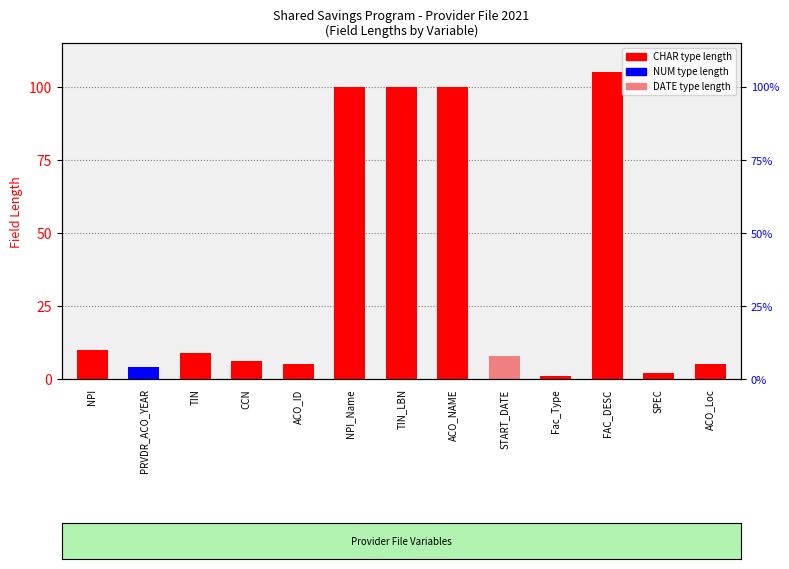

Does the chart contain any negative values?

No